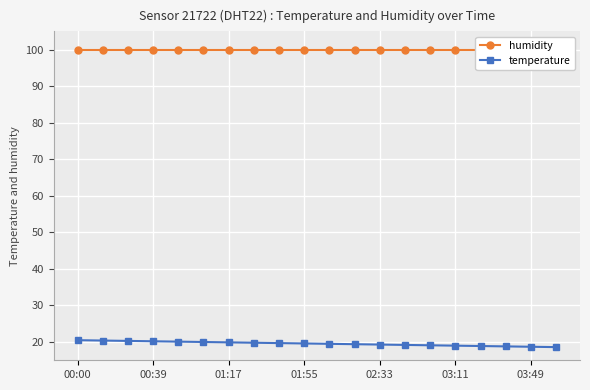

Is this an area chart (filled region under the line)?

No